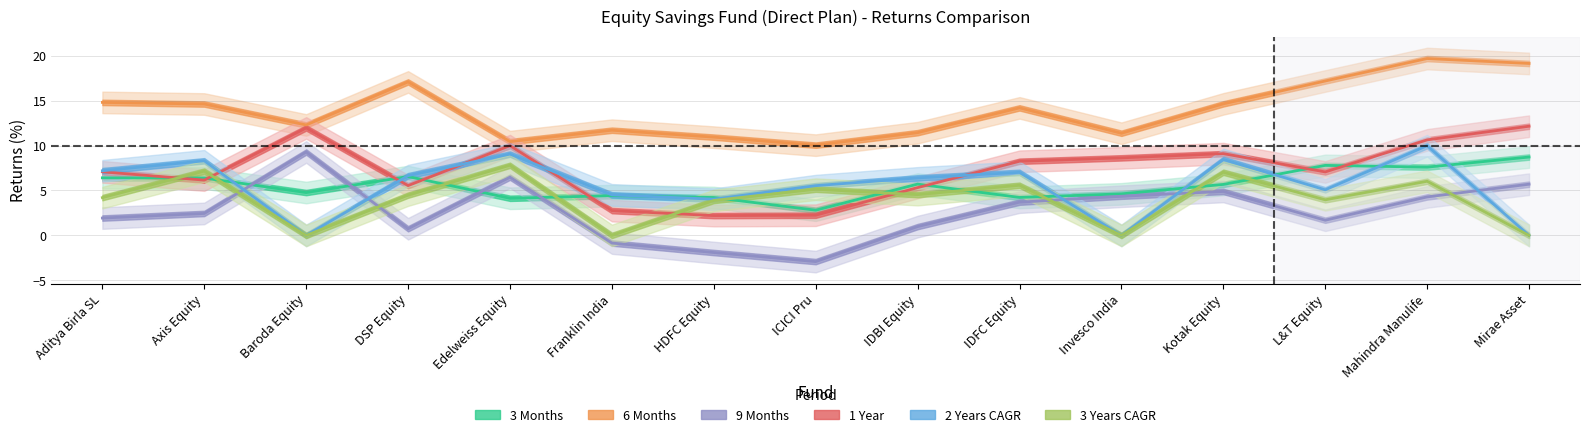

What is the label of the 7th point from the left?

HDFC Equity